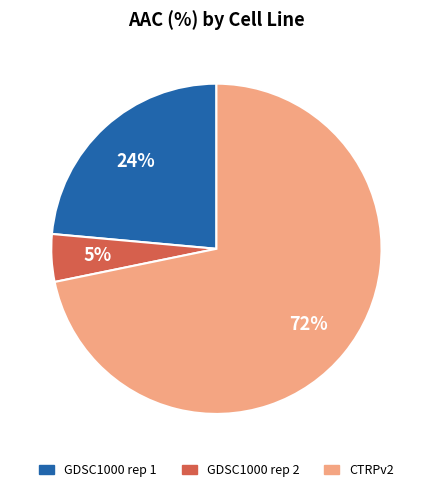

How many slices are in this pie chart?

3